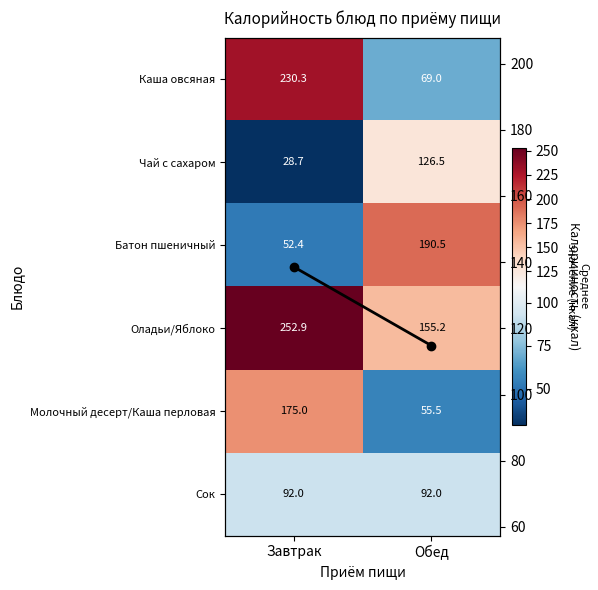

Read the Оладьи/Яблоко value at Завтрак.

252.9